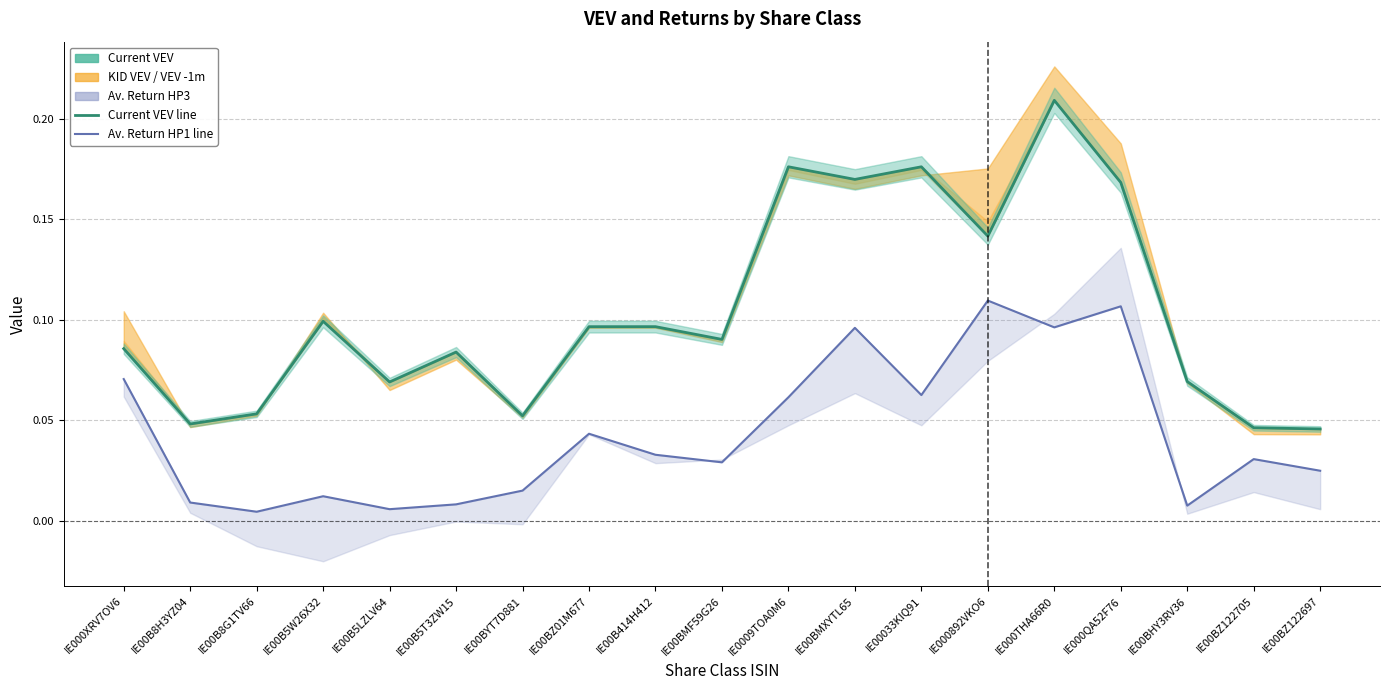

Which category has the lowest value in the Current VEV series?

IE00BZ122697